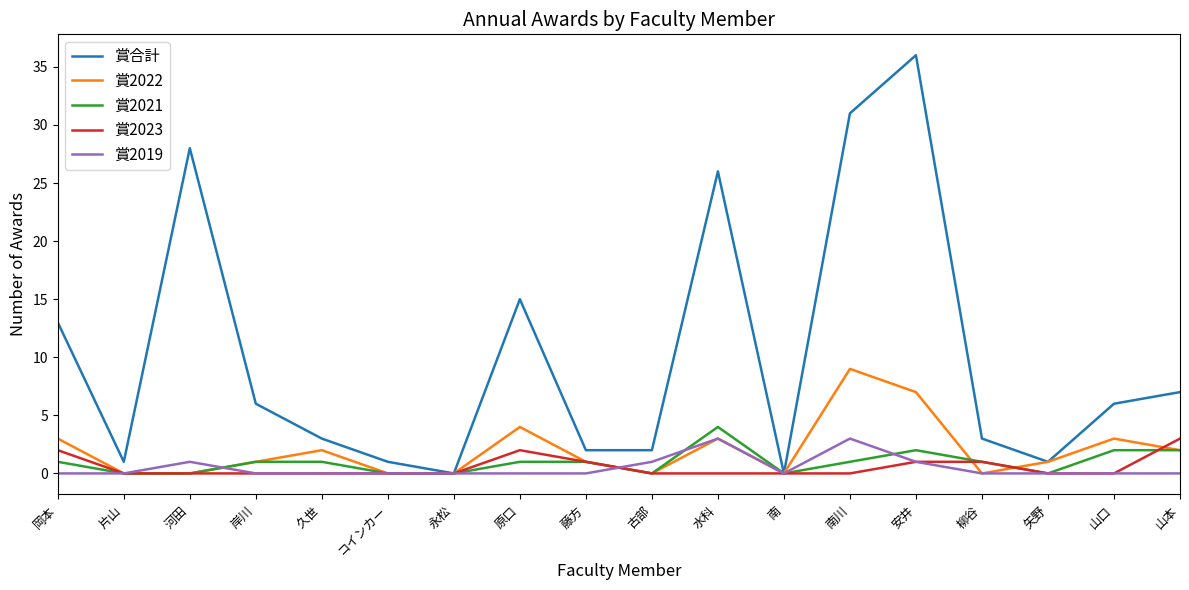

Which label corresponds to the largest value in the chart?

安井